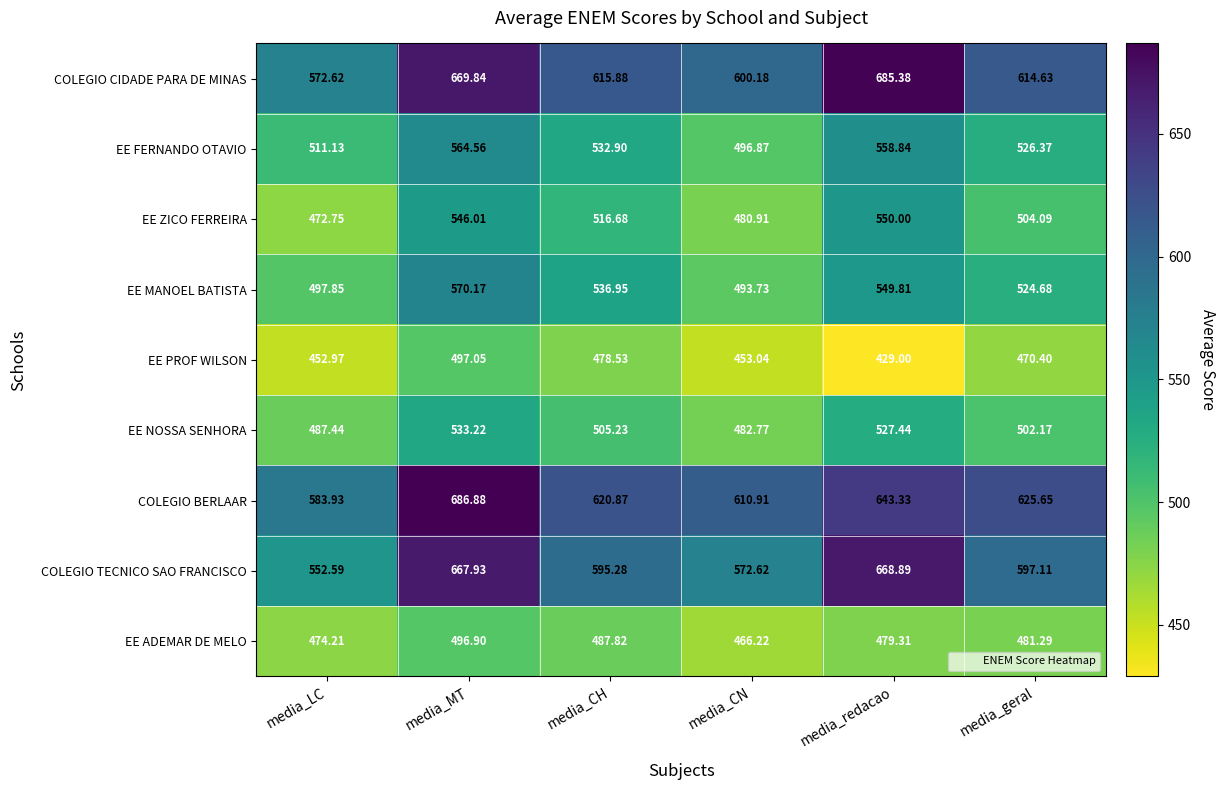

Rank the series at media_CN from highest to lowest value.

COLEGIO BERLAAR, COLEGIO CIDADE PARA DE MINAS, COLEGIO TECNICO SAO FRANCISCO, EE FERNANDO OTAVIO, EE MANOEL BATISTA, EE NOSSA SENHORA, EE ZICO FERREIRA, EE ADEMAR DE MELO, EE PROF WILSON